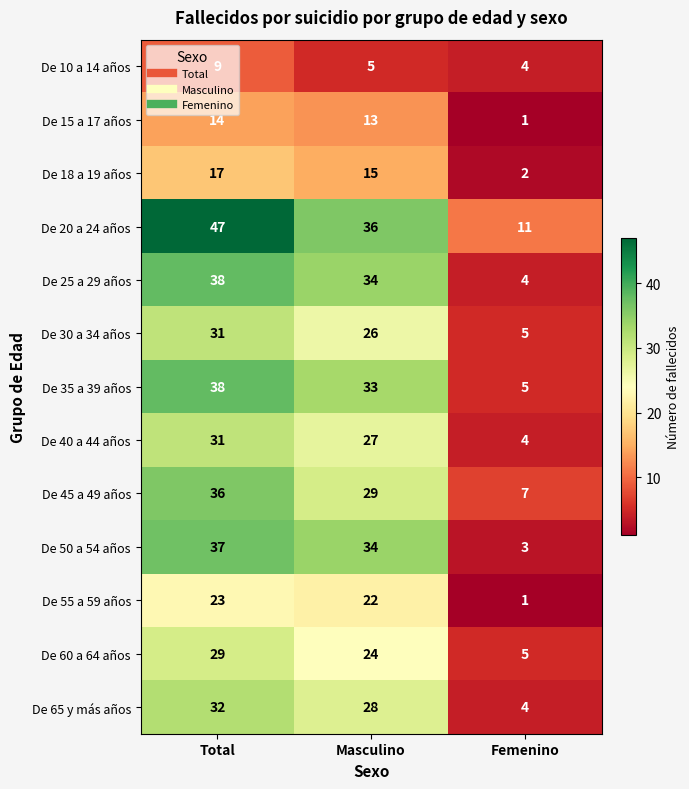

Is it true that De 40 a 44 años equals 1 at Femenino?

False